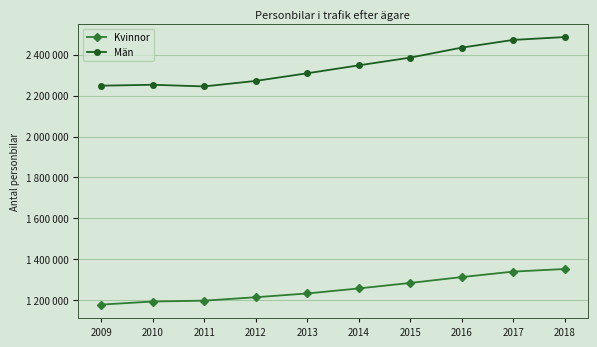

The value of Män at 2015 is 2385690. True or false?

True